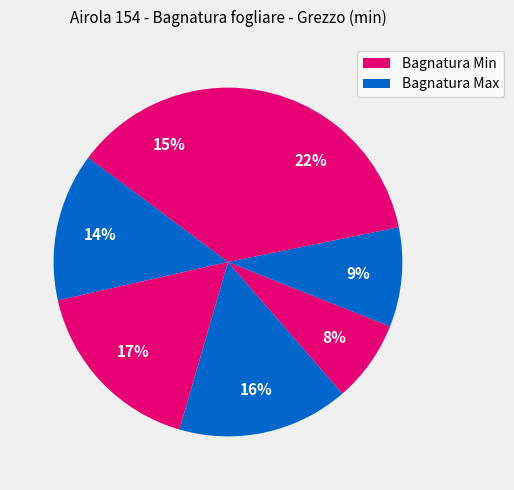

Count the number of slices in the pie.

7